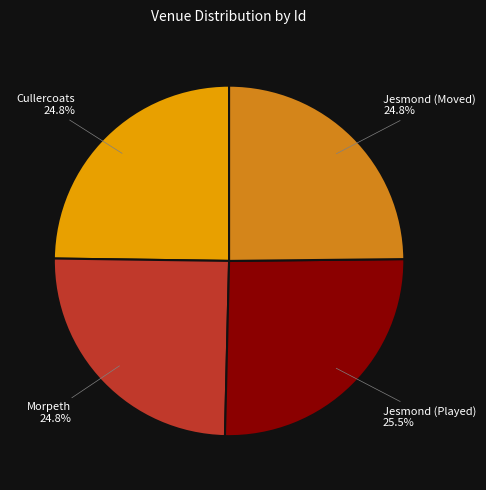

Does any single category account for the majority?

No